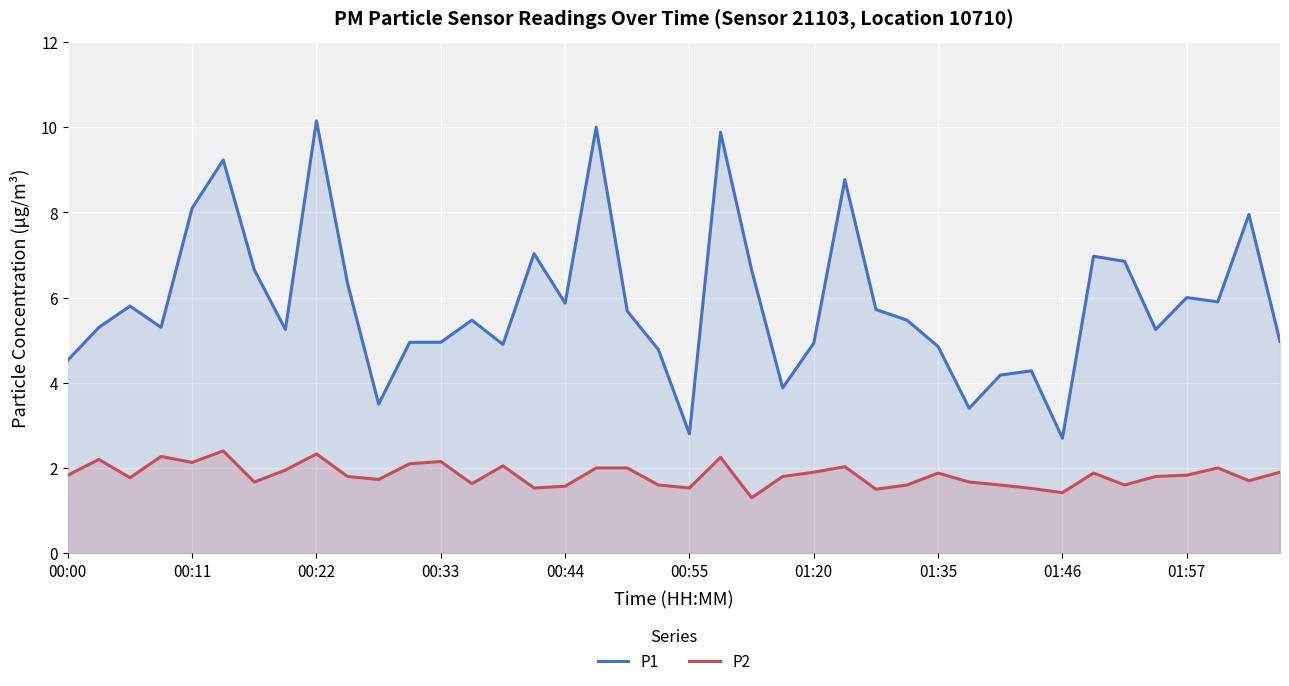

Rank the series by their average value, from lowest to highest.

P2, P1